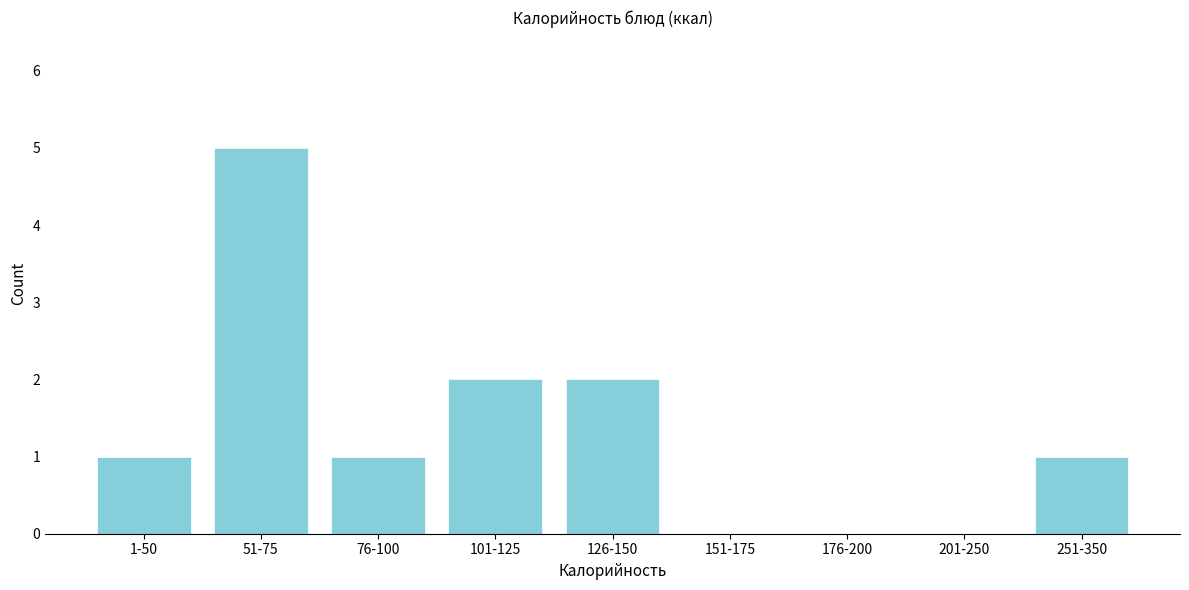

What is the sum of all values?

12